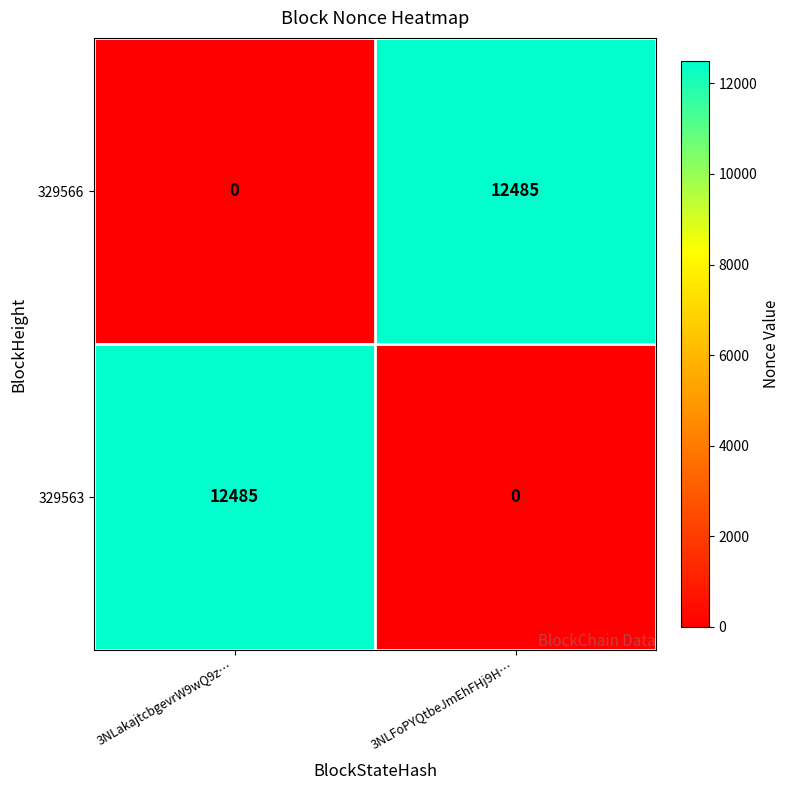

Reading right to left, list all the values displayed in this chart.

329566: 12485	0
329563: 0	12485